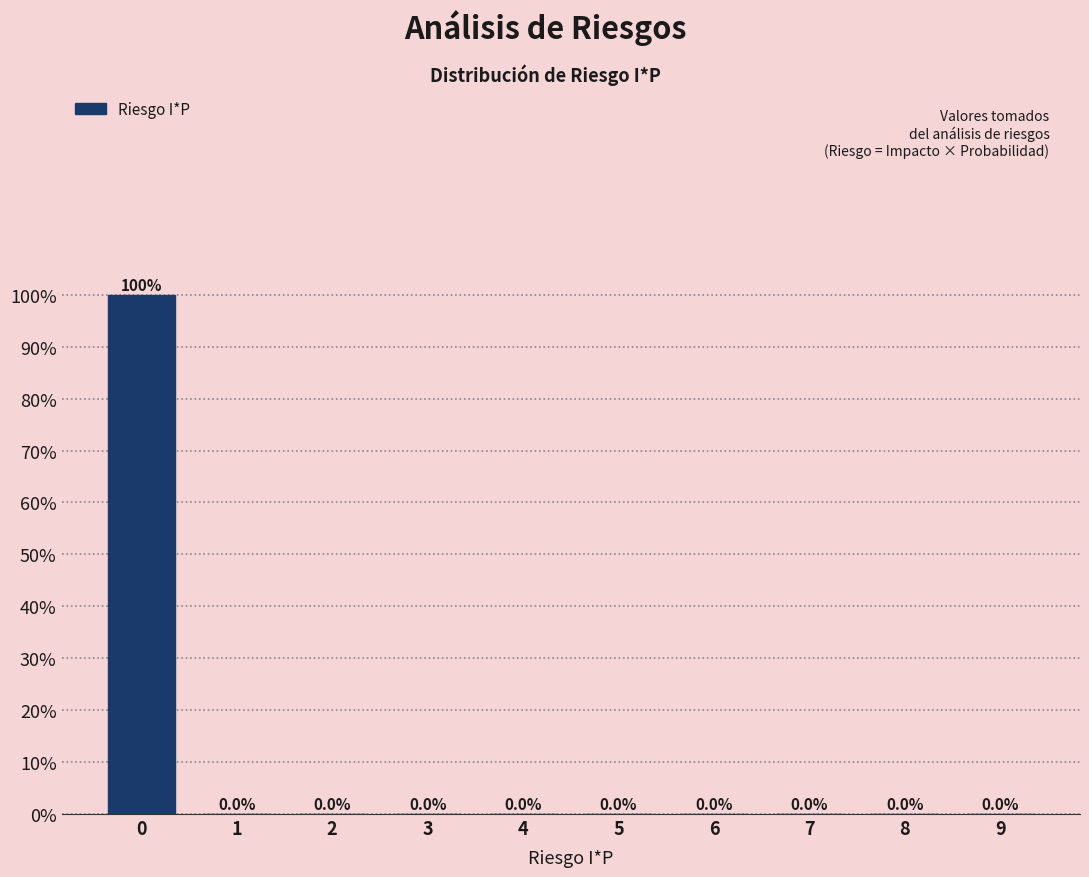

Reading right to left, list all the values displayed in this chart.

9=0	8=0	7=0	6=0	5=0	4=0	3=0	2=0	1=0	0=100